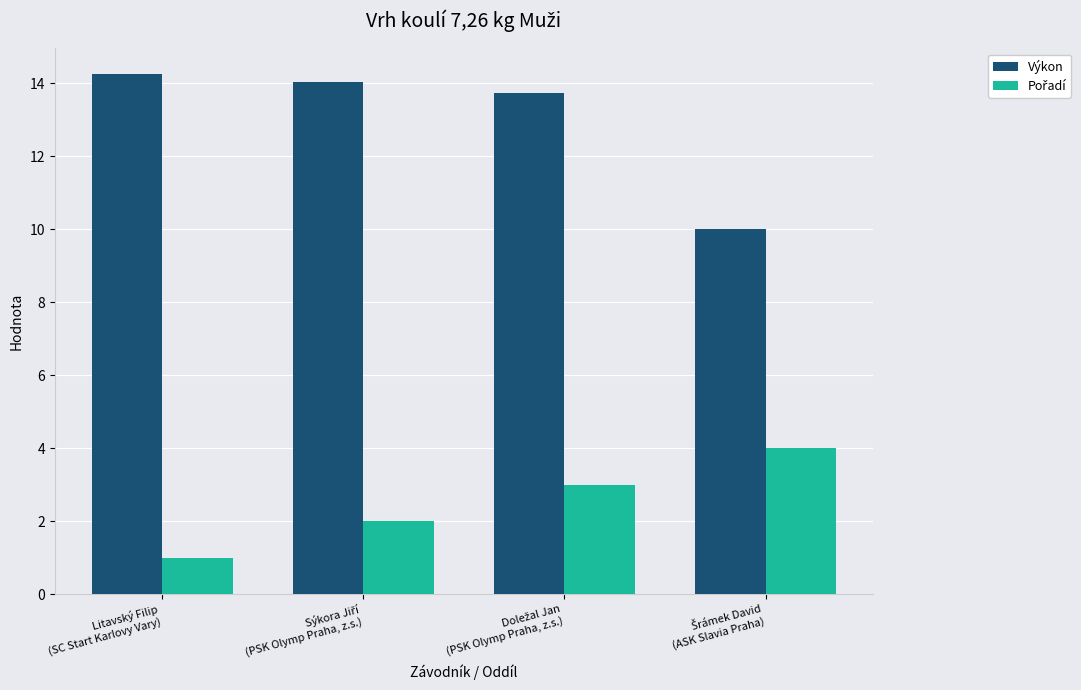

What is the sum of all Výkon values?

52.0